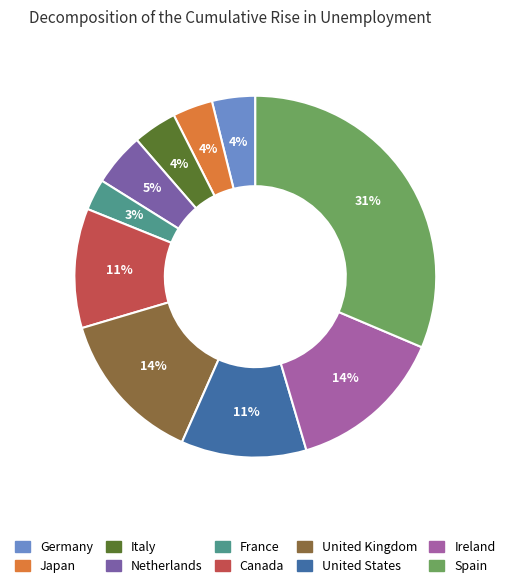

Which slice is the largest?

Spain